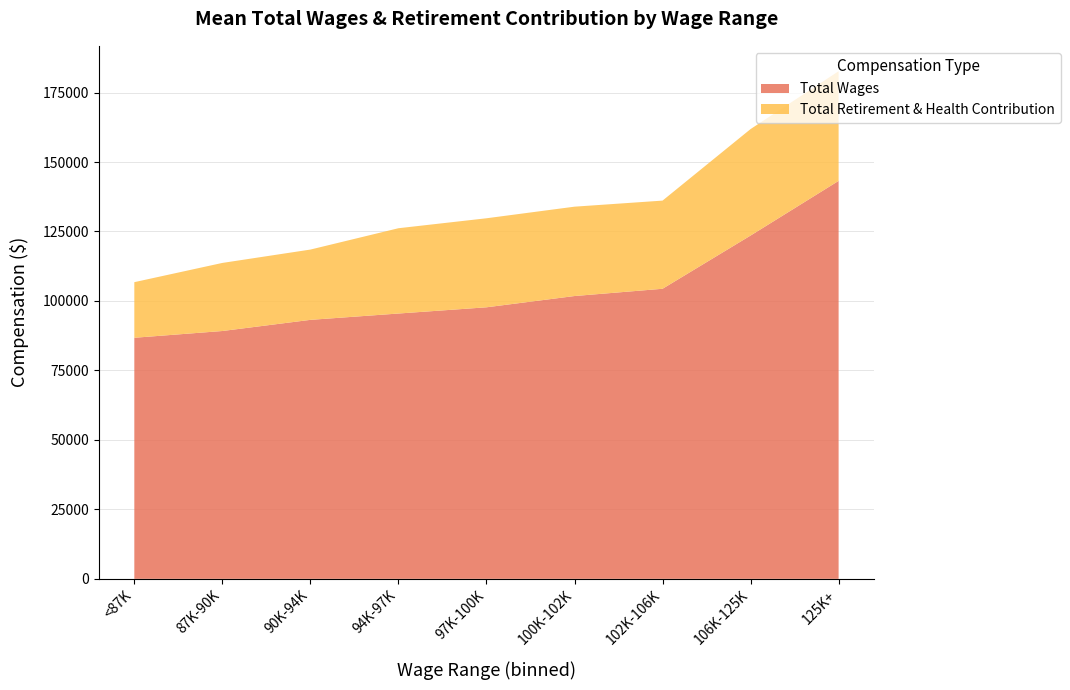

What is the lowest value of the Total Wages series?

86751.0